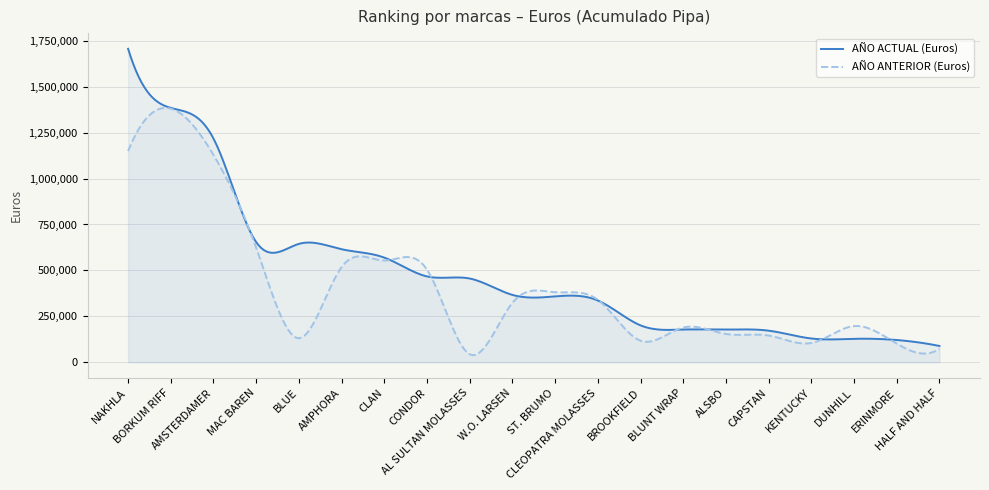

How many values in the AÑO ANTERIOR (Euros) series are below 323311?

10